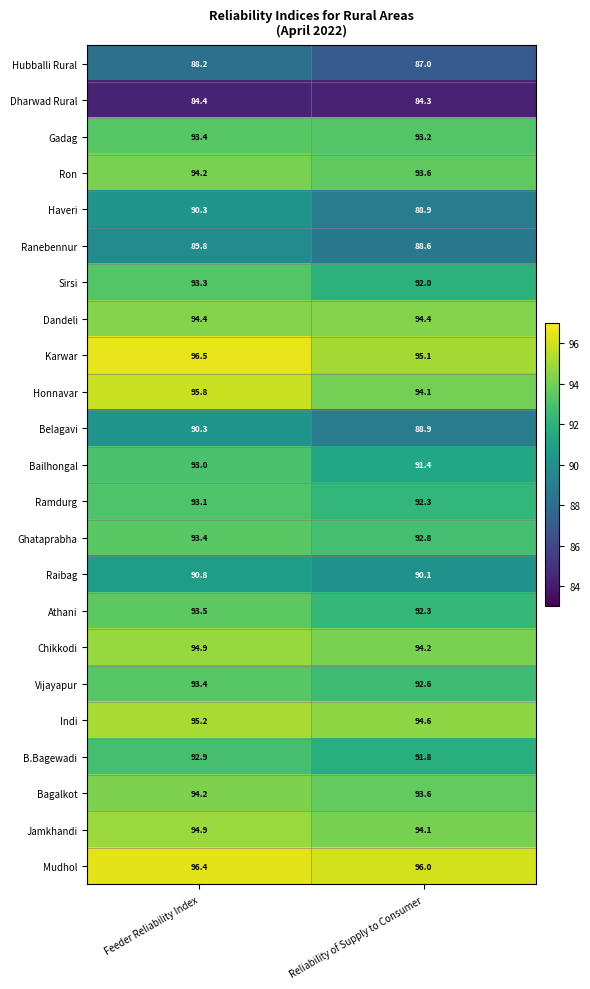

Which series changed the most between Feeder Reliability Index and Reliability of Supply to Consumer?

Honnavar